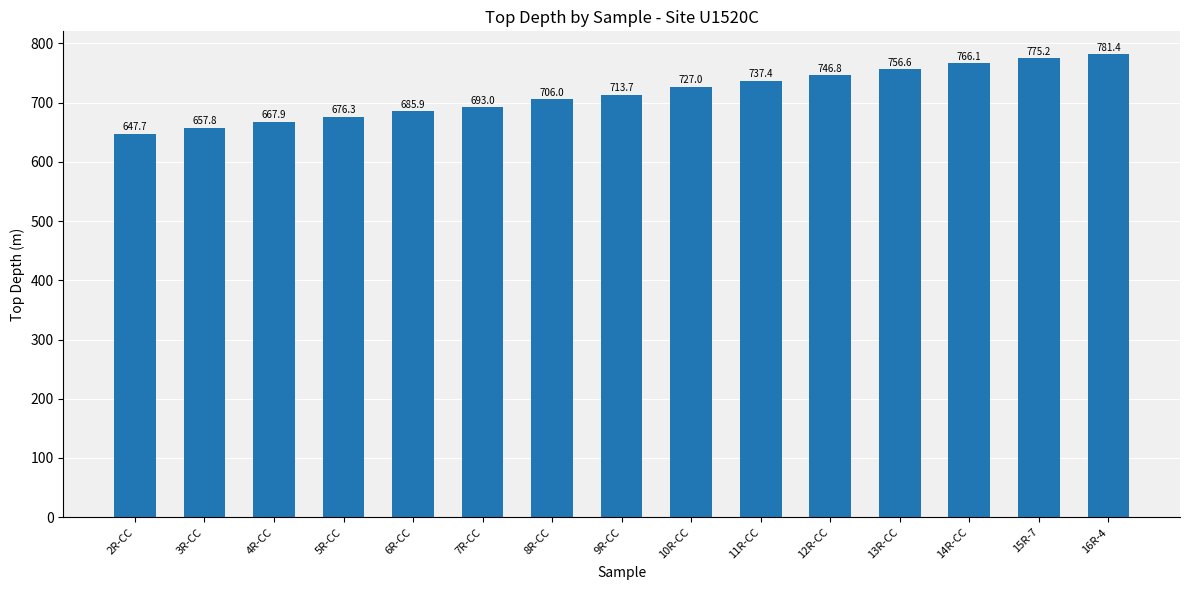

Count the number of values greater than 713.

8